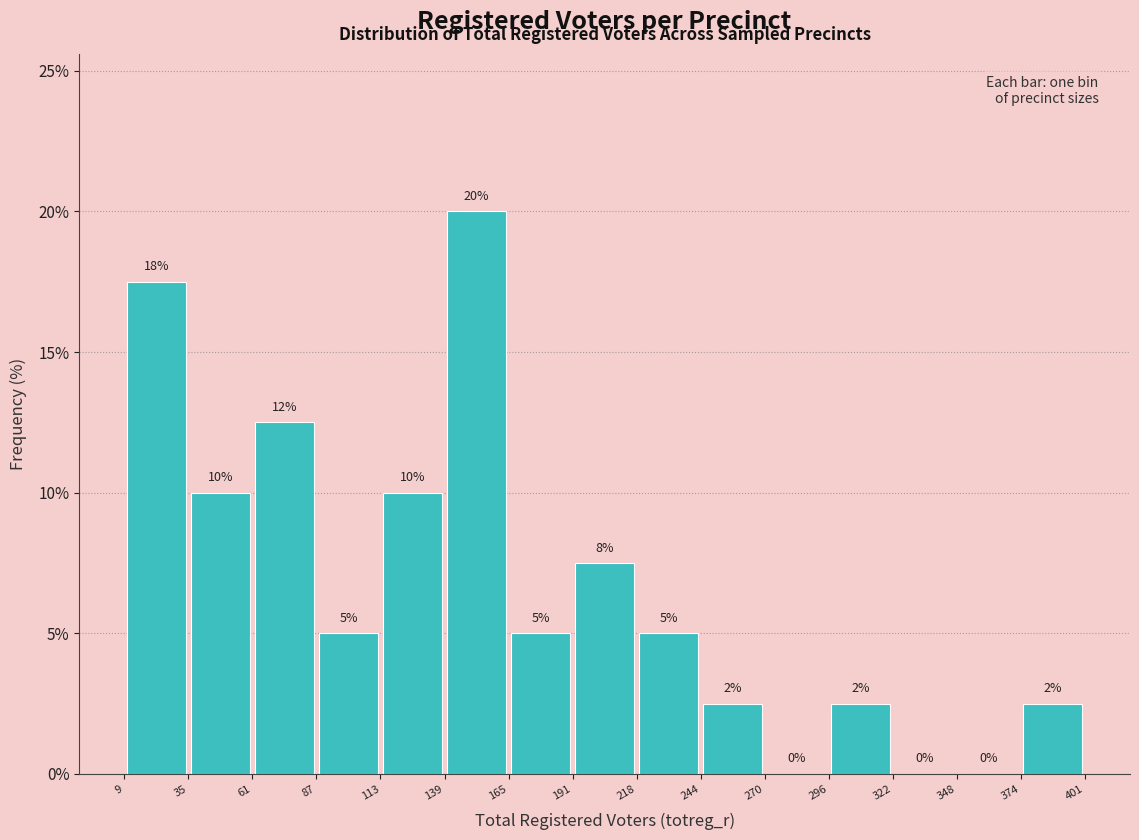

Over which range of the x-axis is the bar tallest?

139 to 165